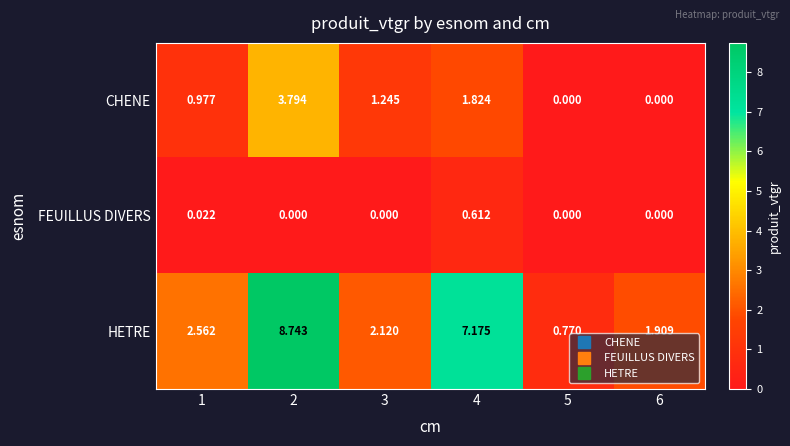

List the series in order of their overall mean, lowest first.

FEUILLUS DIVERS, CHENE, HETRE